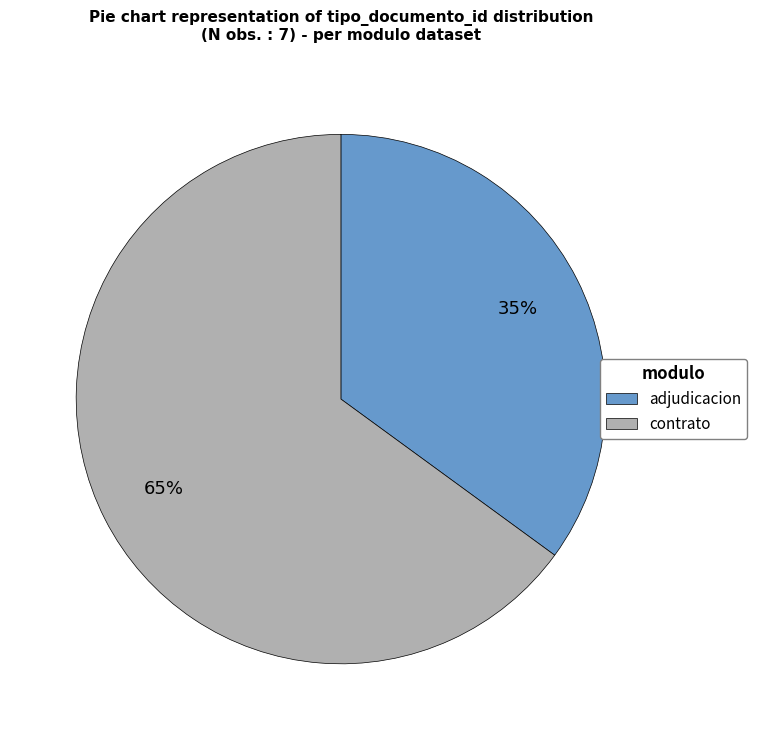

To the nearest percent, what is the difference between the largest and smallest slice percentages?

30%